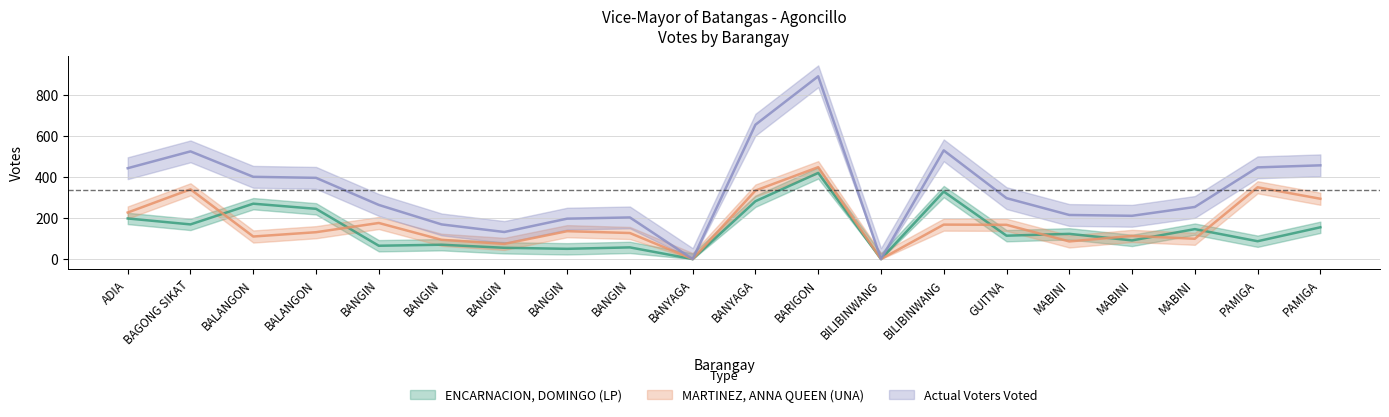

What is the sum of the Actual Voters Voted values at BAGONG SIKAT and MABINI?

736